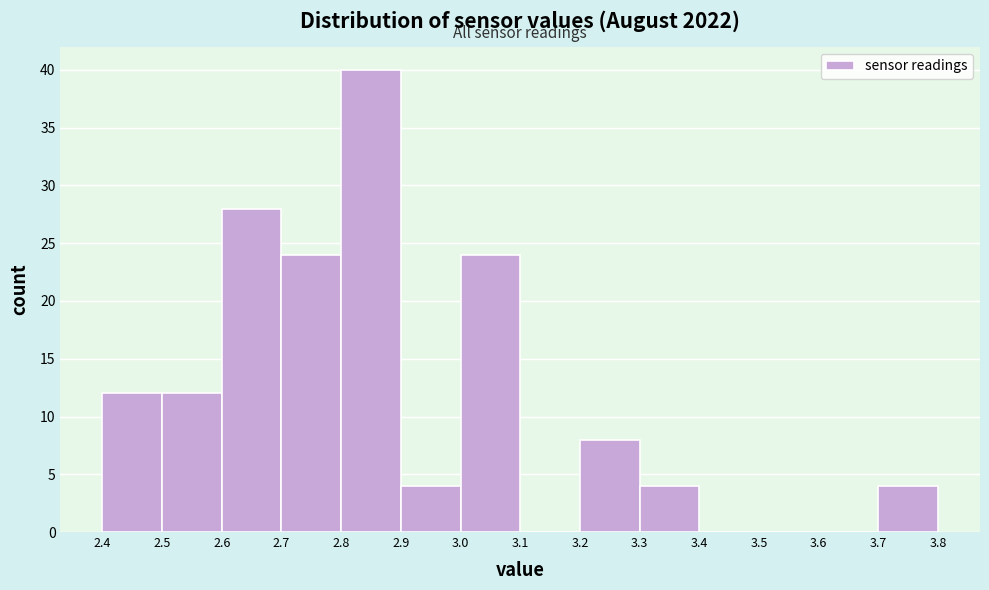

Reading left to right, transcribe this chart: for each bar, give the range it covers on the x-axis and its height. The values are not printed on the chart, so give them approximately, as read against the axis.

2.4 to 2.5: 12
2.5 to 2.6: 12
2.6 to 2.7: 28
2.7 to 2.8: 24
2.8 to 2.9: 40
2.9 to 3.0: 4
3.0 to 3.1: 24
3.1 to 3.2: 0
3.2 to 3.3: 8
3.3 to 3.4: 4
3.4 to 3.5: 0
3.5 to 3.6: 0
3.6 to 3.7: 0
3.7 to 3.8: 4